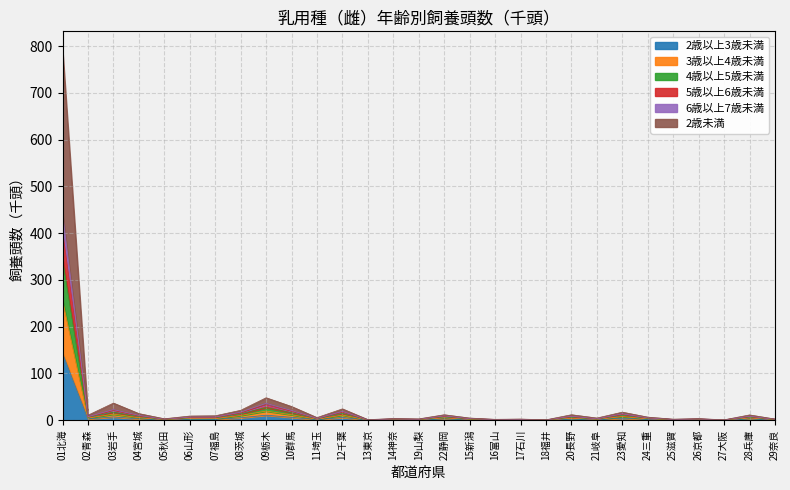

Which category has the highest value in the 2歳以上3歳未満 series?

01北海